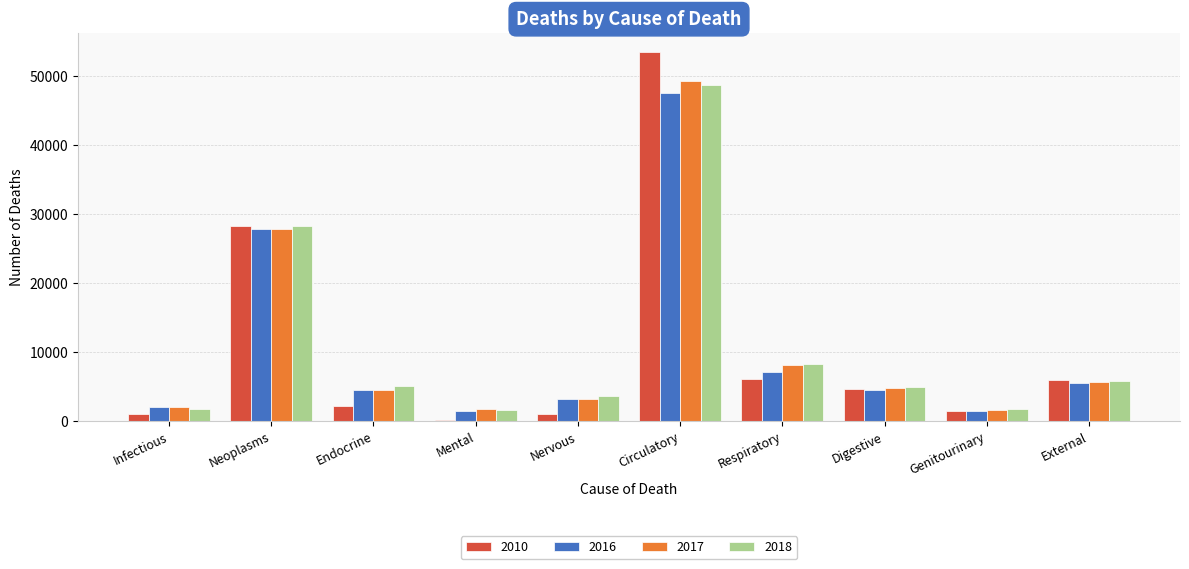

At which category is the sum across all series the highest?

Circulatory